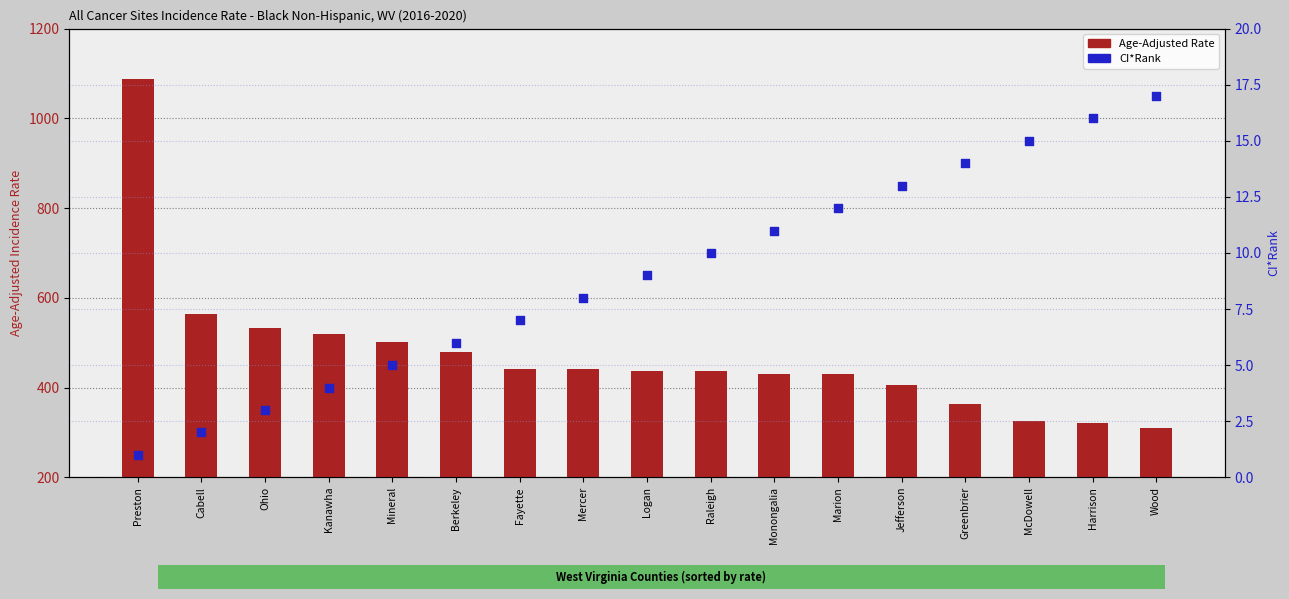

What is the total value across all series at Logan?

445.2